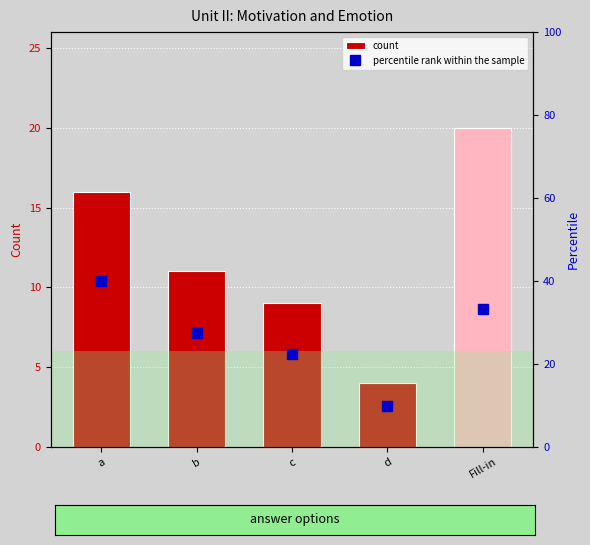

Which series has the widest spread of values?

percentile rank within the sample